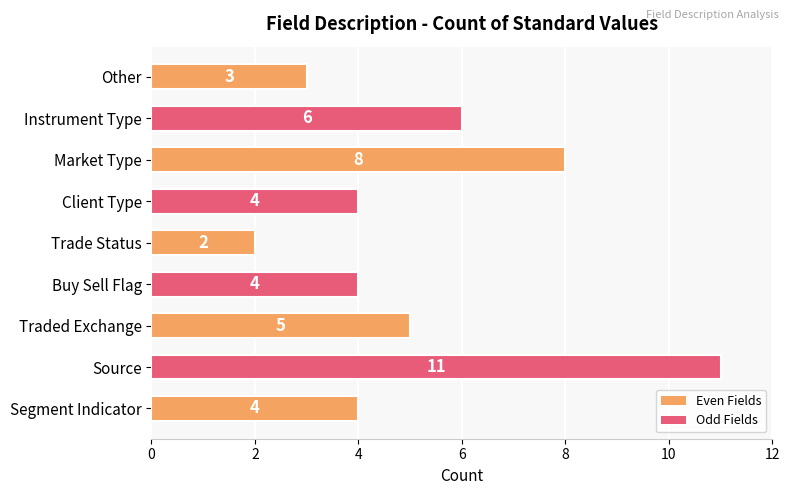

What is the difference between the second highest and minimum values?

6